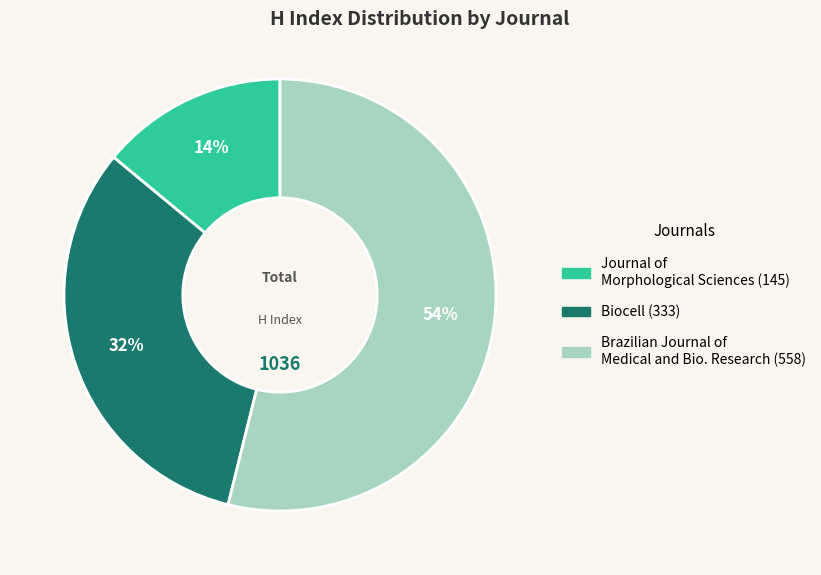

To the nearest percent, what is the difference between the largest and smallest slice percentages?

40%